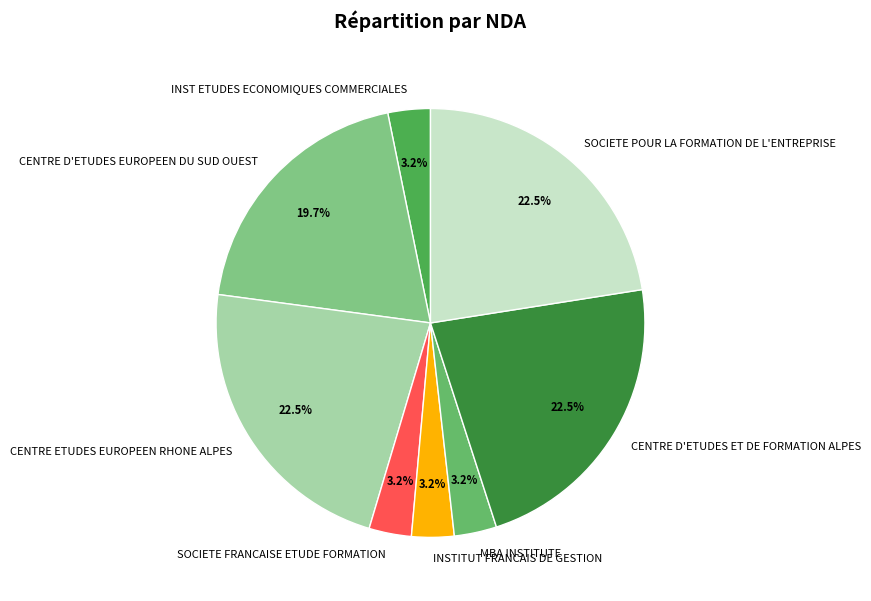

Combined, do INSTITUT FRANCAIS DE GESTION and INST ETUDES ECONOMIQUES COMMERCIALES account for over 50%?

No